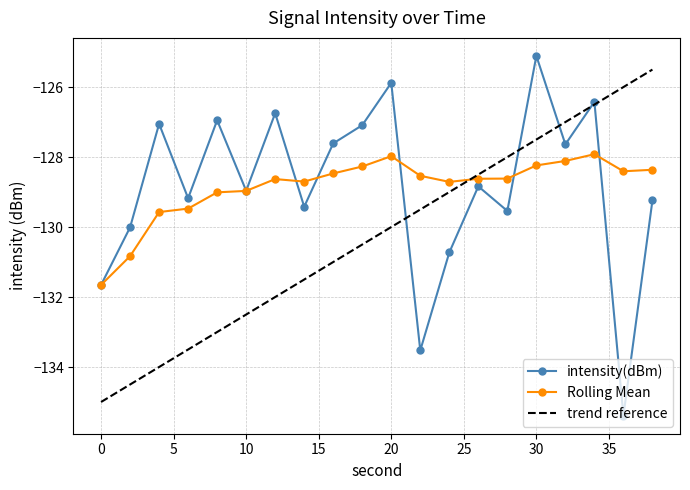

What is the lowest value of the trend reference series?

-135.0